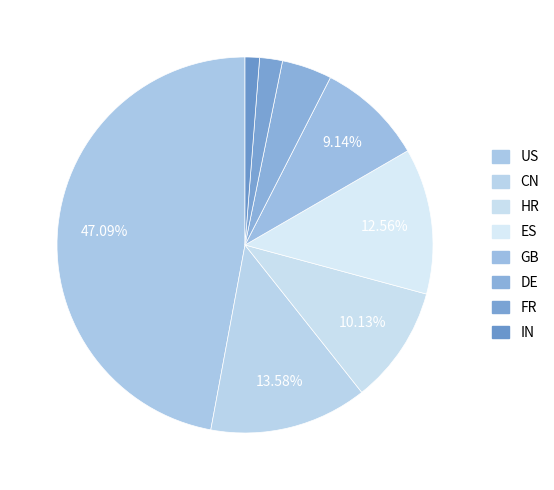

To the nearest percent, what is the difference between the largest and smallest slice percentages?

46%